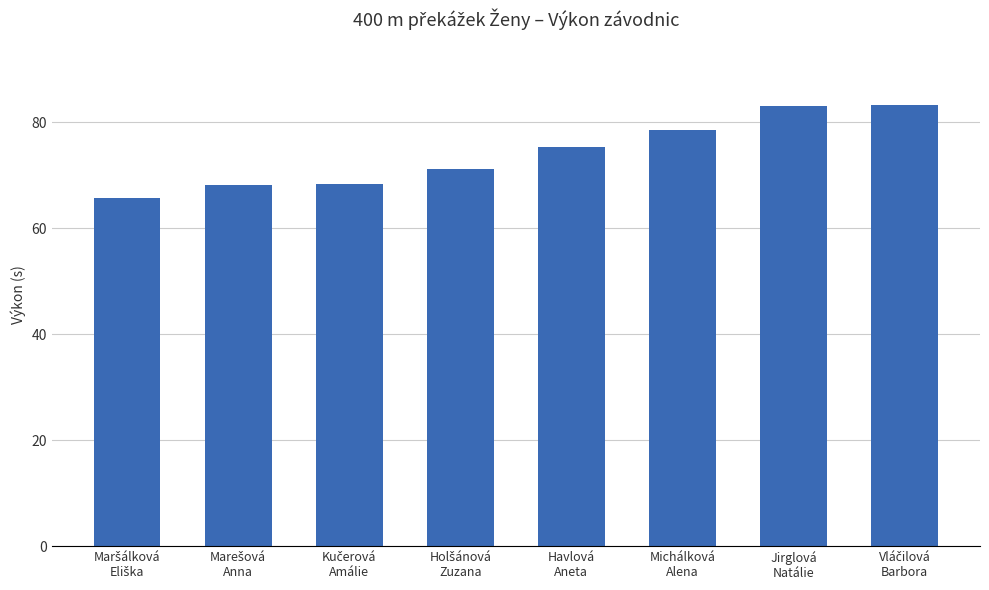

What is the greatest value displayed?

83.1